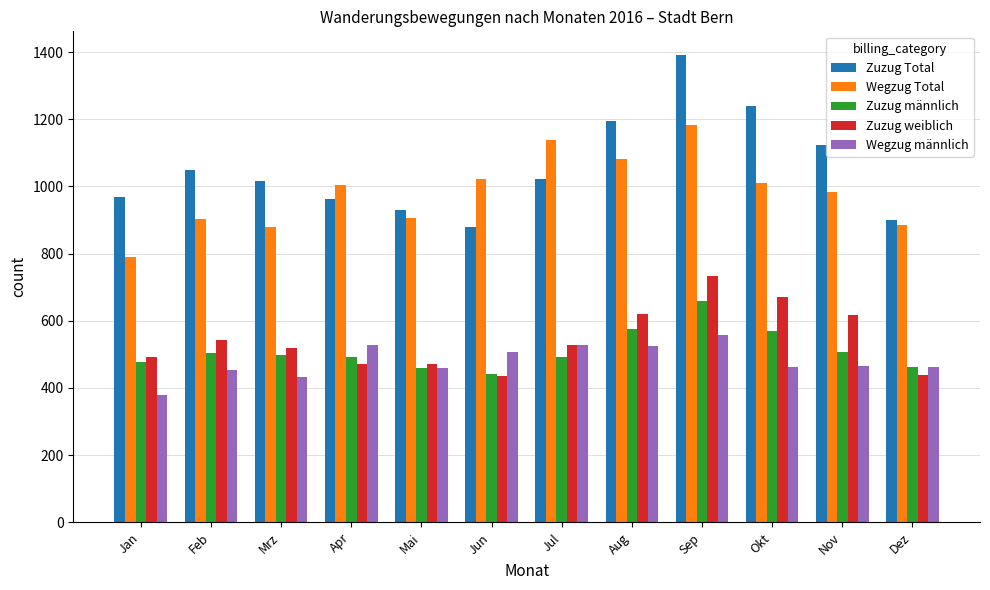

What is the lowest value of the Wegzug Total series?

791